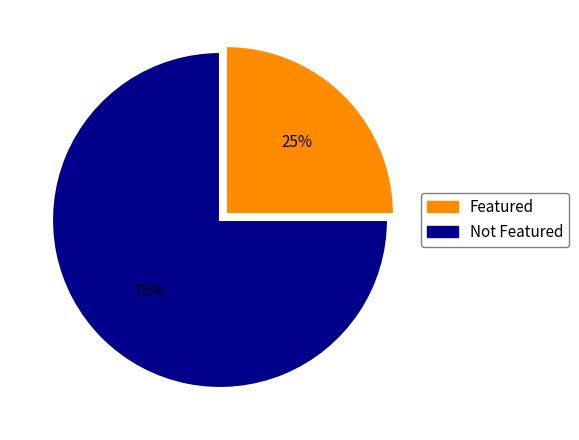

Which has a higher value, Featured or Not Featured?

Not Featured